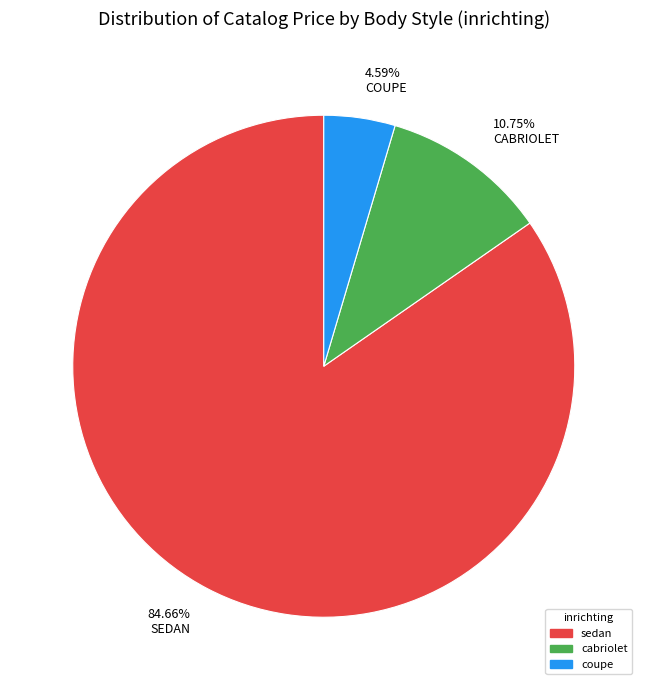

What is the largest slice in the pie chart?

84.66% SEDAN